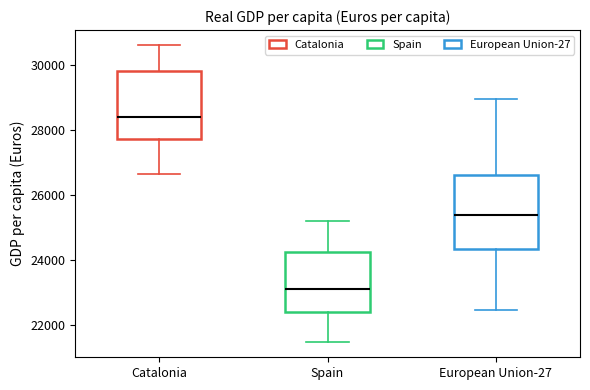

Reading left to right, transcribe this box plot: for each box, give where its median line is, the range the box spans, and where its two whiskers end, as read against the y-axis. The values are not printed on the chart, so give them approximately, as read against the axis.

Catalonia: median 28400, box 27800 to 29800, whiskers 26600 to 30600
Spain: median 23000, box 22400 to 24200, whiskers 21400 to 25200
European Union-27: median 25400, box 24400 to 26600, whiskers 22400 to 29000